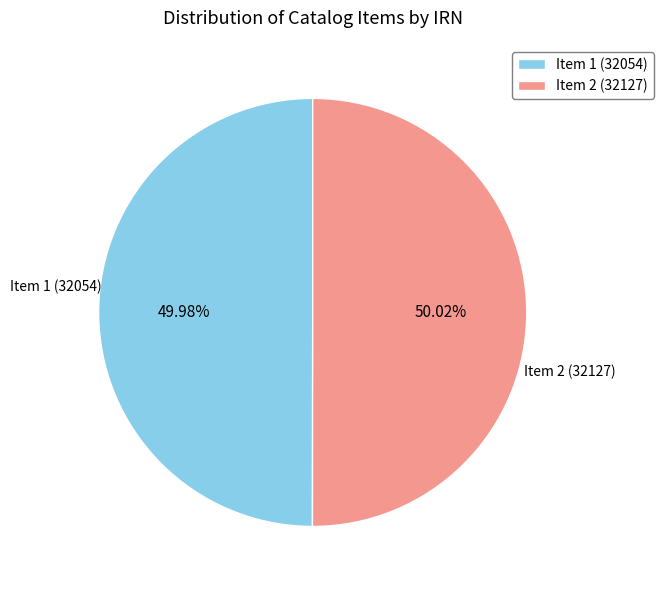

Is there any slice that represents more than half of the pie?

Yes